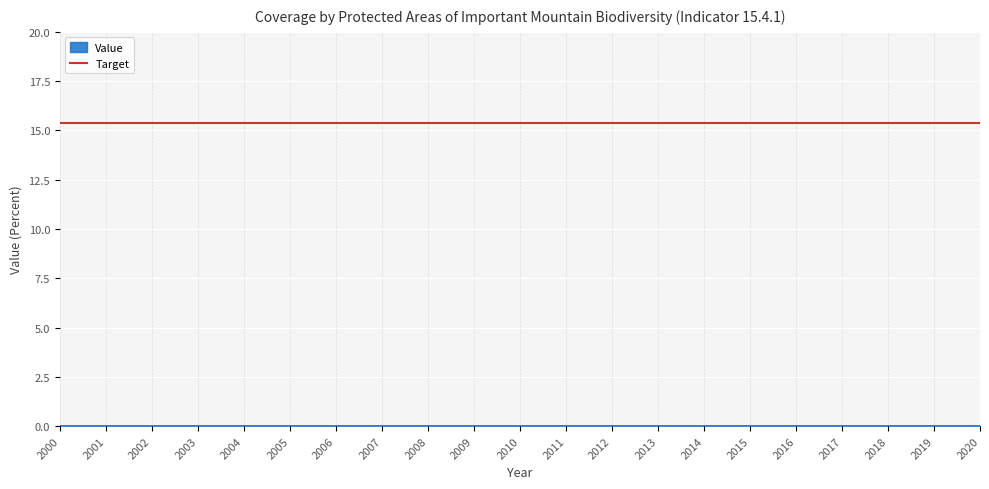

Where is Target nearest to the value 15?

2000